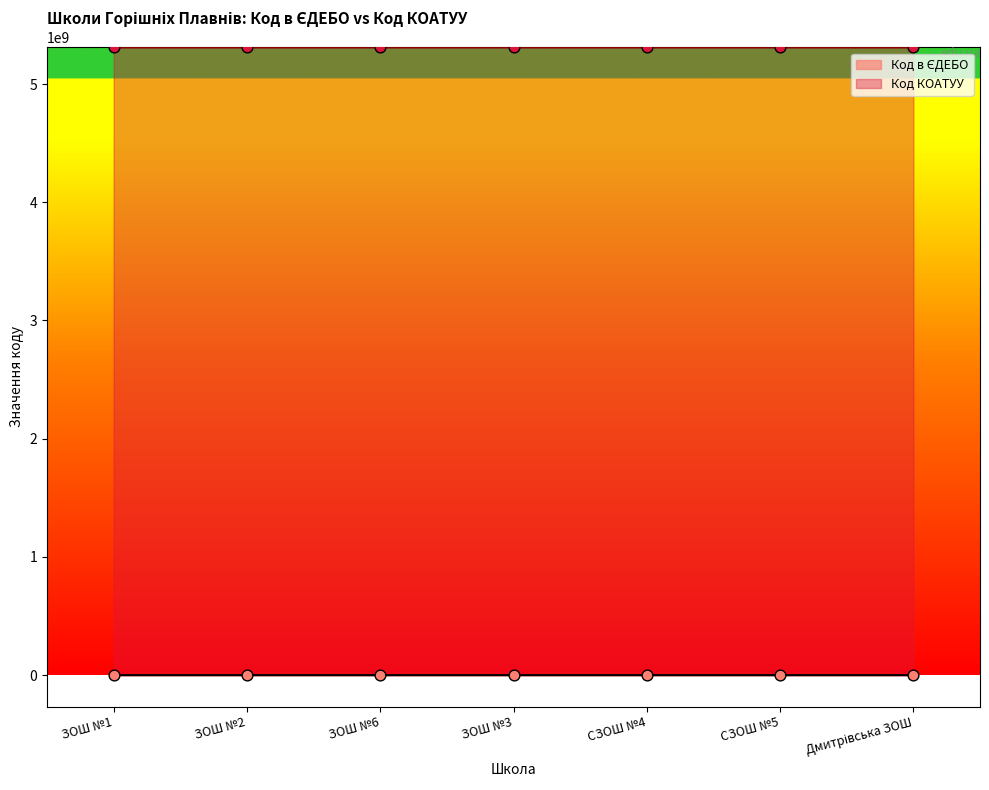

What is the change in value from ЗОШ №3 to Дмитрівська ЗОШ?

-1480